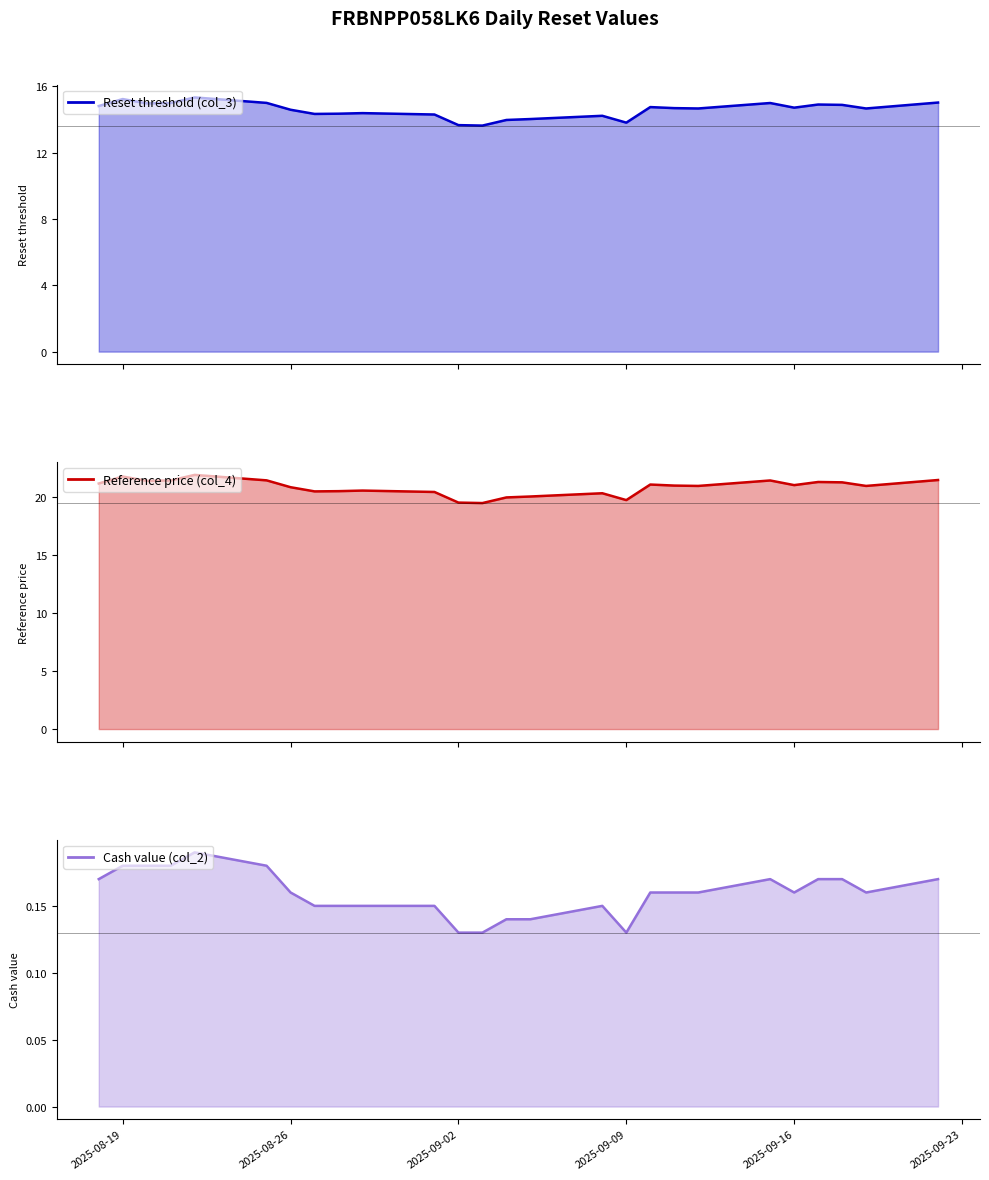

How many lines are shown in the chart?

3